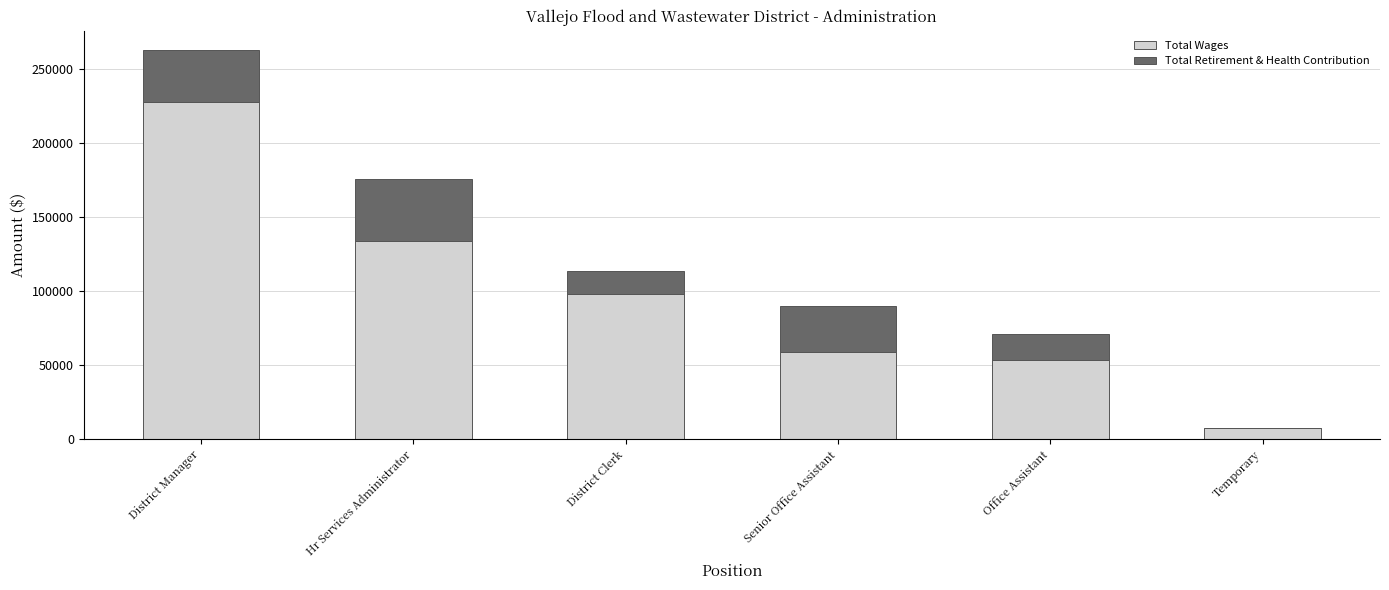

What is the total value across all series at District Manager?

262831